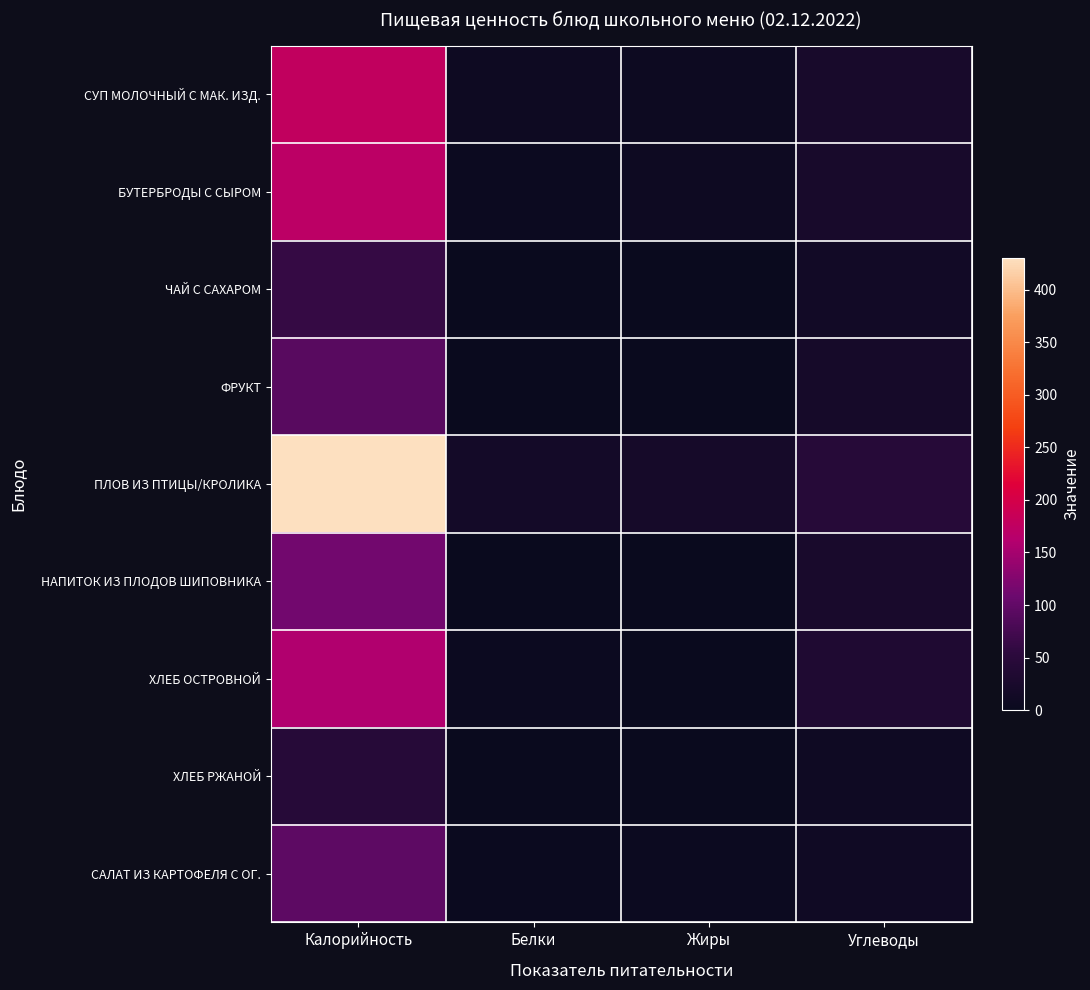

List the series in order of their peak value, lowest first.

ХЛЕБ РЖАНОЙ, ЧАЙ С САХАРОМ, ФРУКТ, САЛАТ ИЗ КАРТОФЕЛЯ С ОГ., НАПИТОК ИЗ ПЛОДОВ ШИПОВНИКА, ХЛЕБ ОСТРОВНОЙ, БУТЕРБРОДЫ С СЫРОМ, СУП МОЛОЧНЫЙ С МАК. ИЗД., ПЛОВ ИЗ ПТИЦЫ/КРОЛИКА